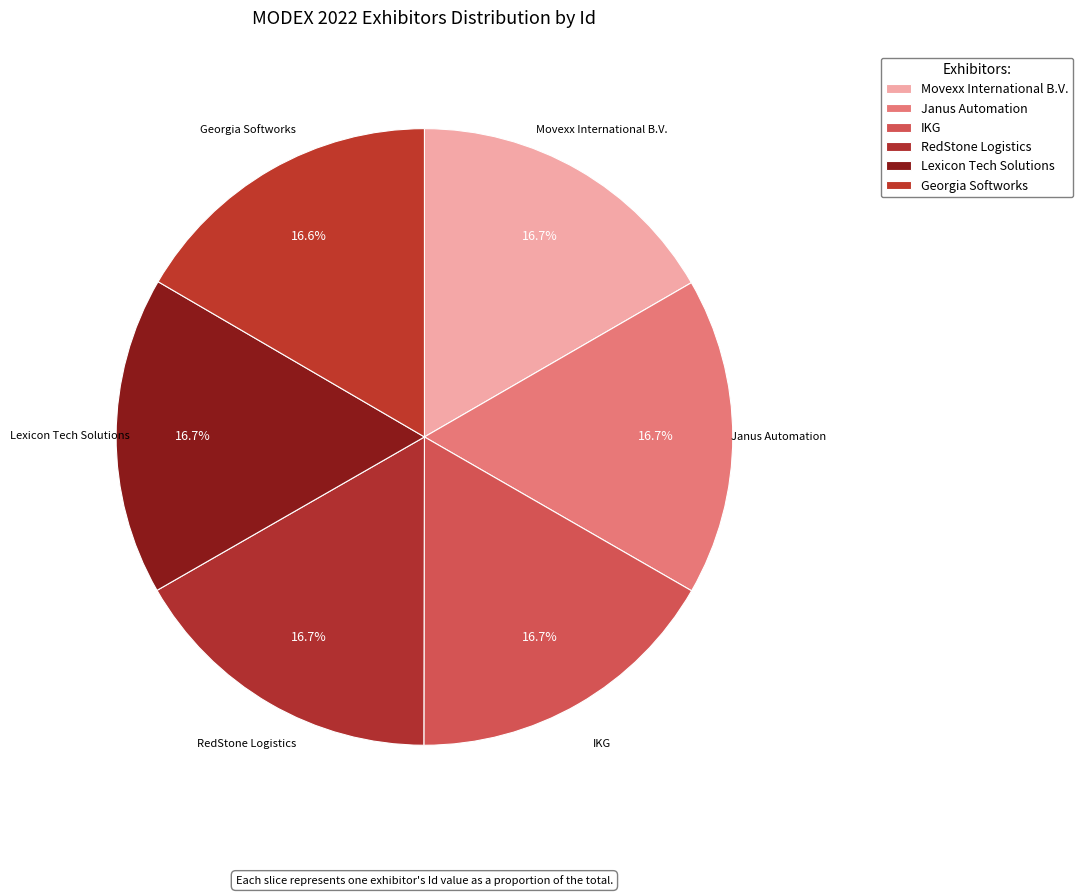

How many slices are in this pie chart?

6